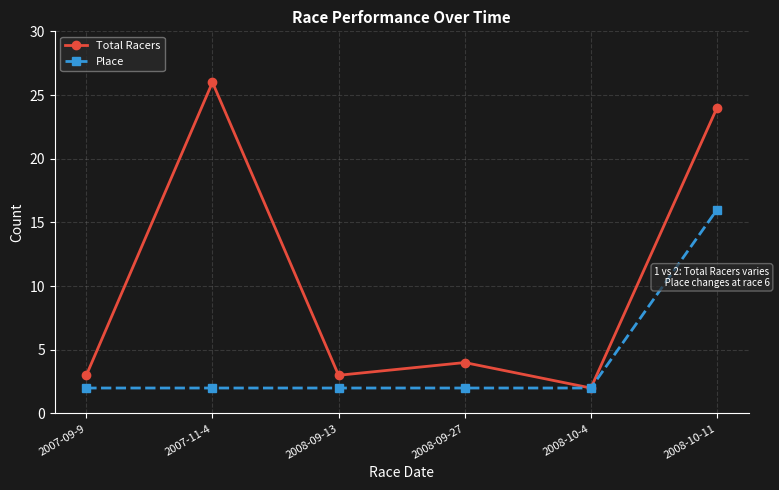

List the series in order of their peak value, highest first.

Total Racers, Place